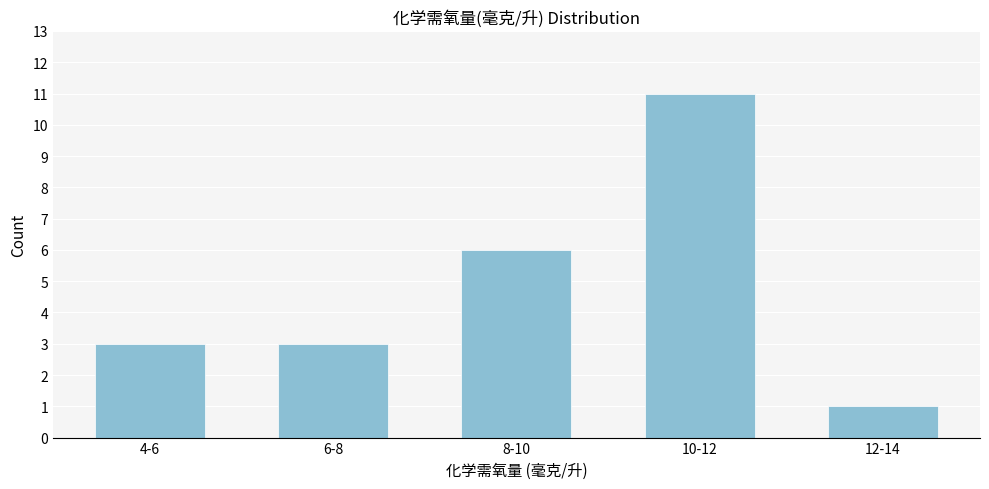

Reading right to left, extract all data points from this chart.

1	11	6	3	3